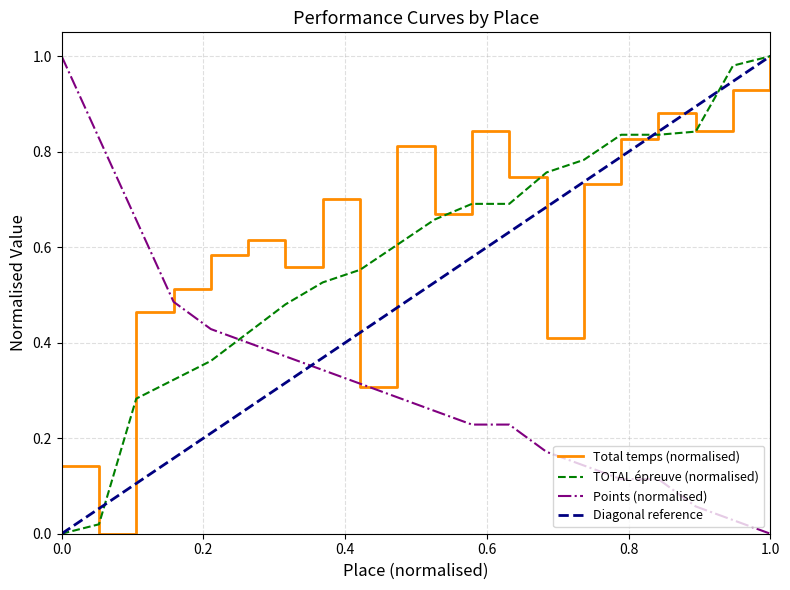

True or false: Points (normalised) has a value of 1.0 at 0.0.

True